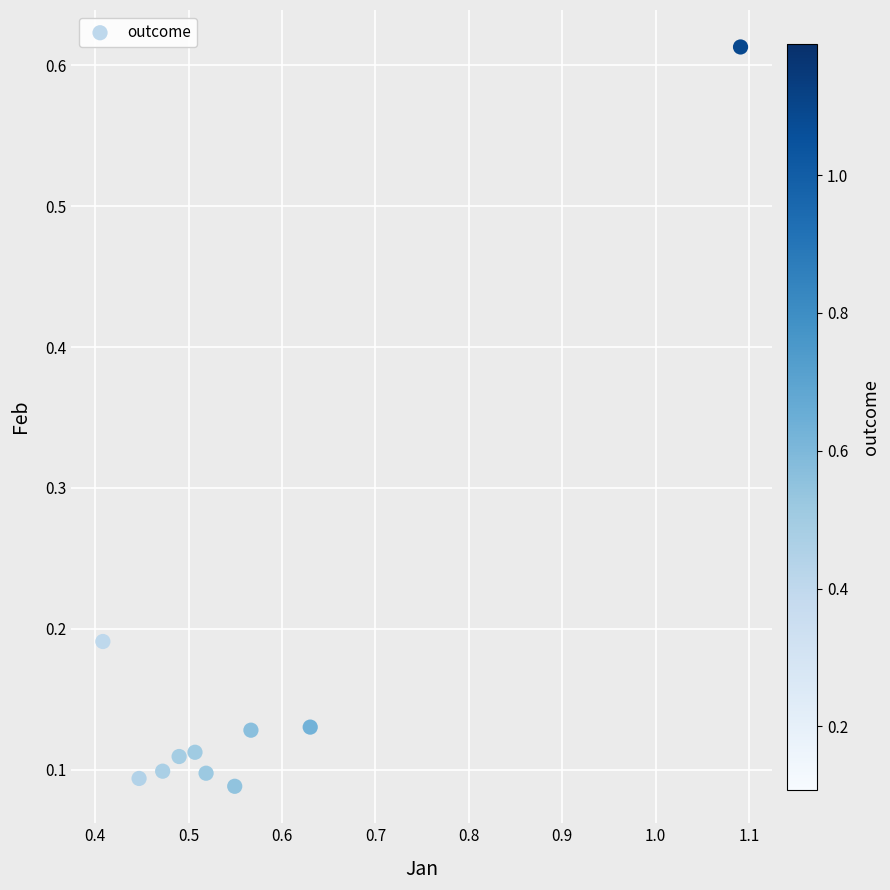

What is the range of Y values (max minus min)?

0.5